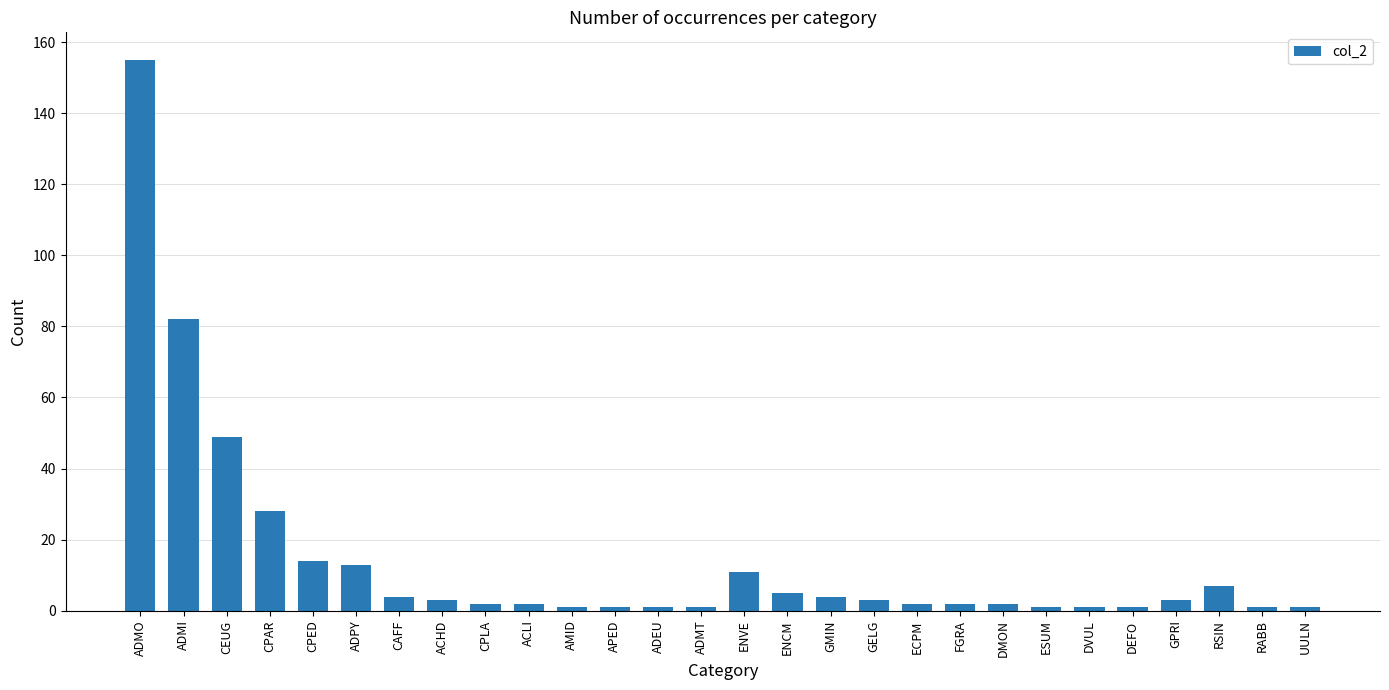

Which has a higher value, ADMI or DMON?

ADMI